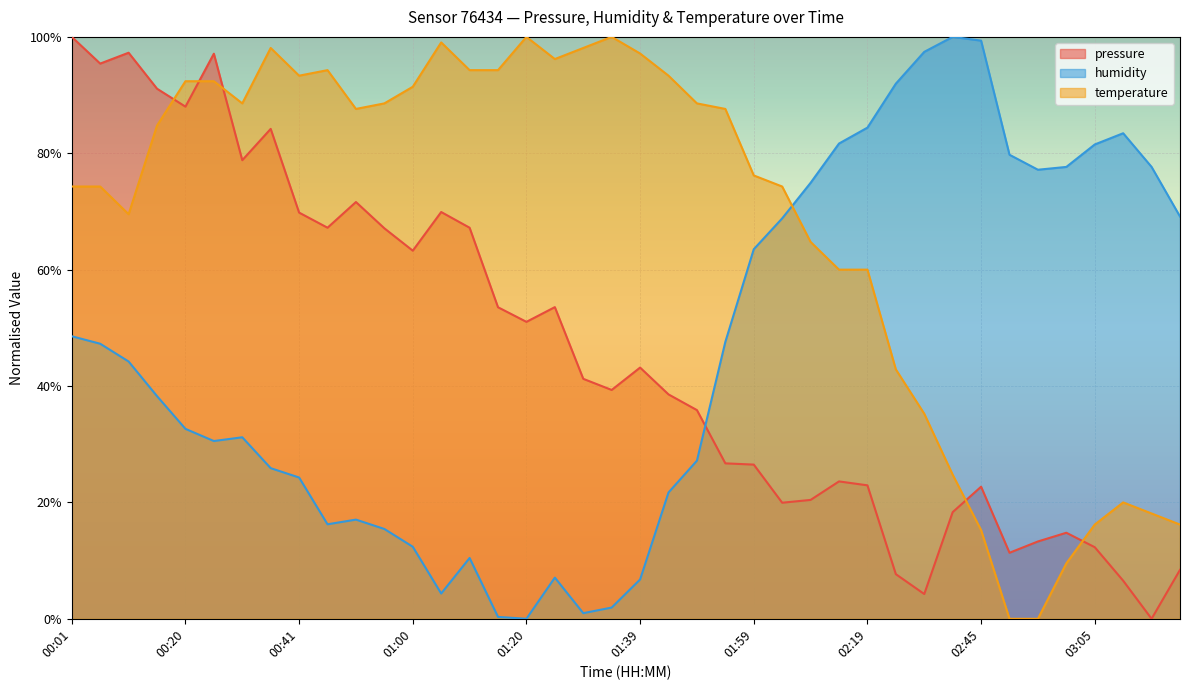

How many data points in pressure are less than 41?

20